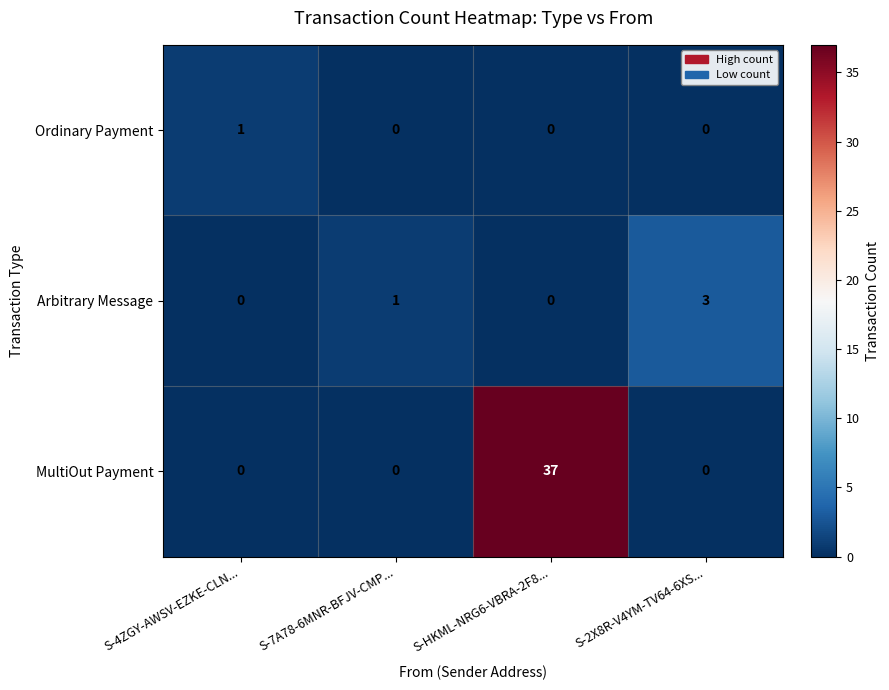

The value of Arbitrary Message at S-2X8R-V4YM-TV64-6XS... is 1. True or false?

False